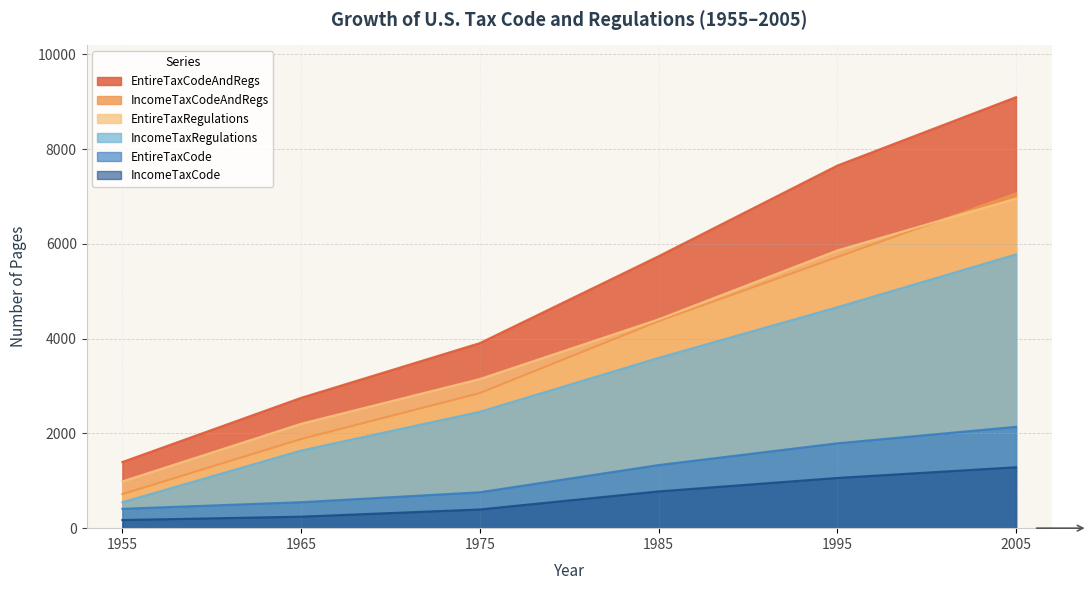

What is the highest value of the EntireTaxCodeAndRegs series?

9097